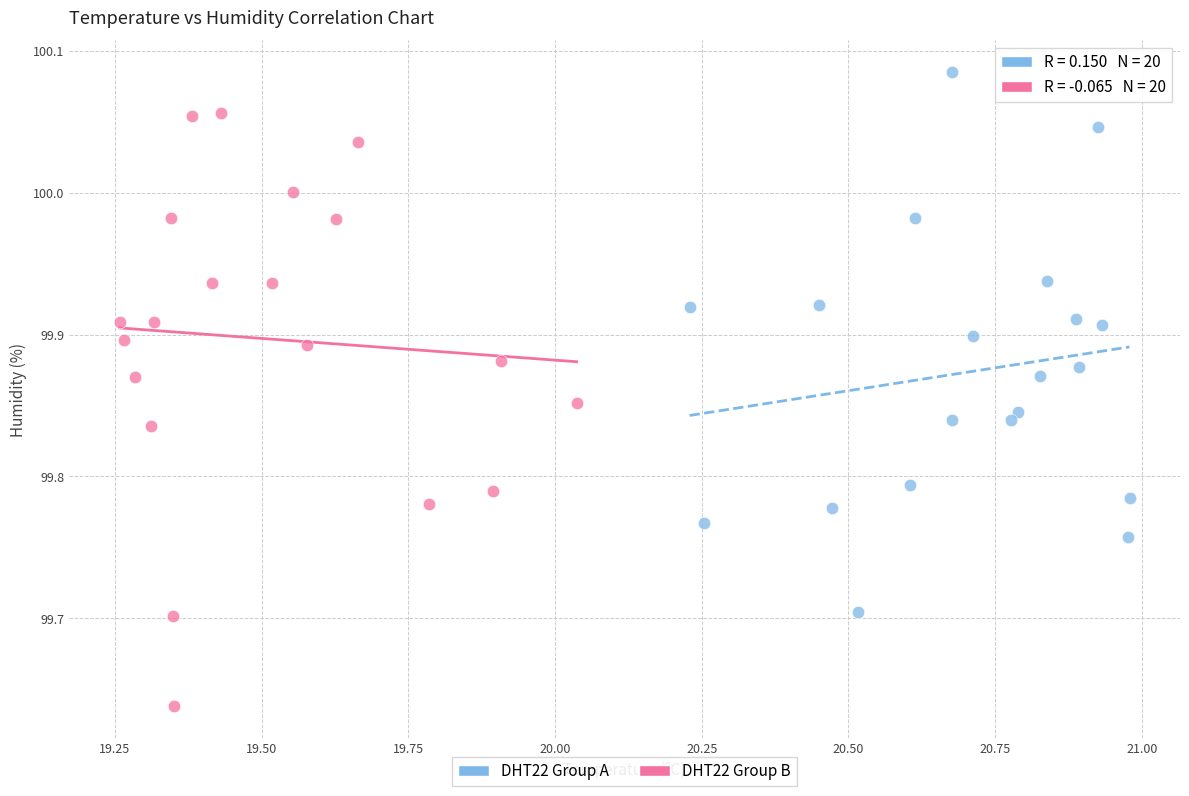

Which series has the widest spread of Y values?

DHT22 Group B